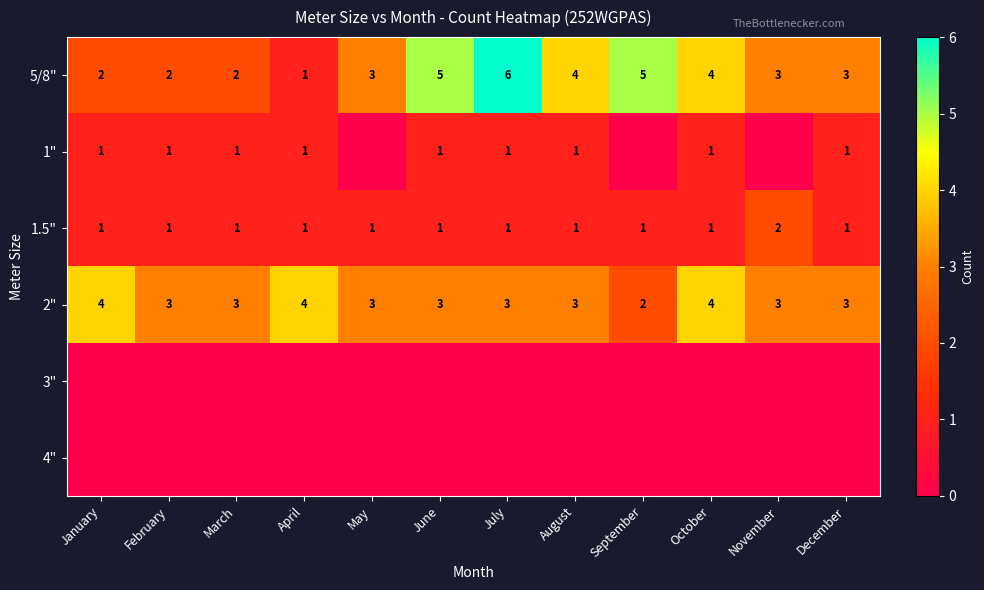

Is it true that 2" equals 3 at November?

True